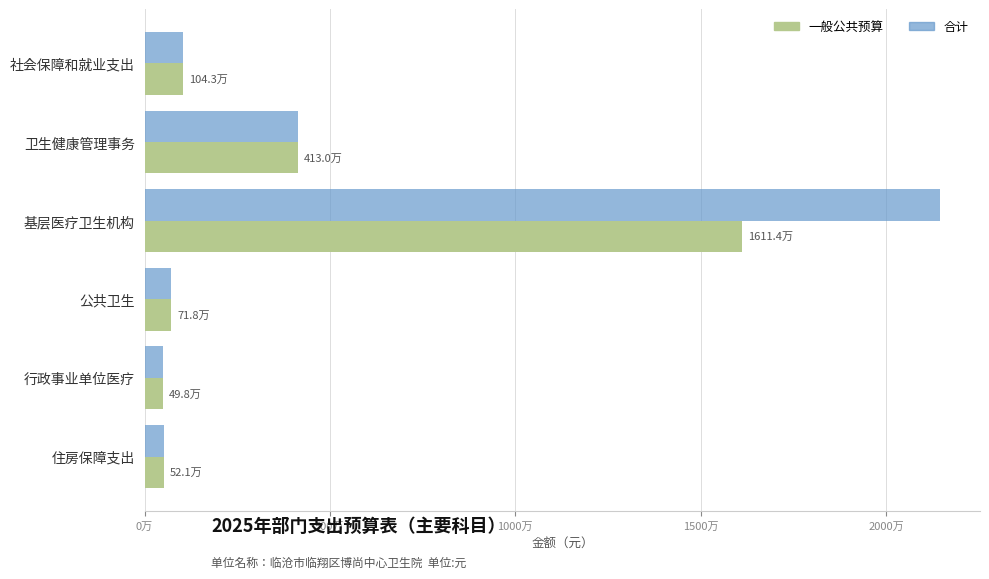

What are all the series names shown in the legend?

一般公共预算, 合计